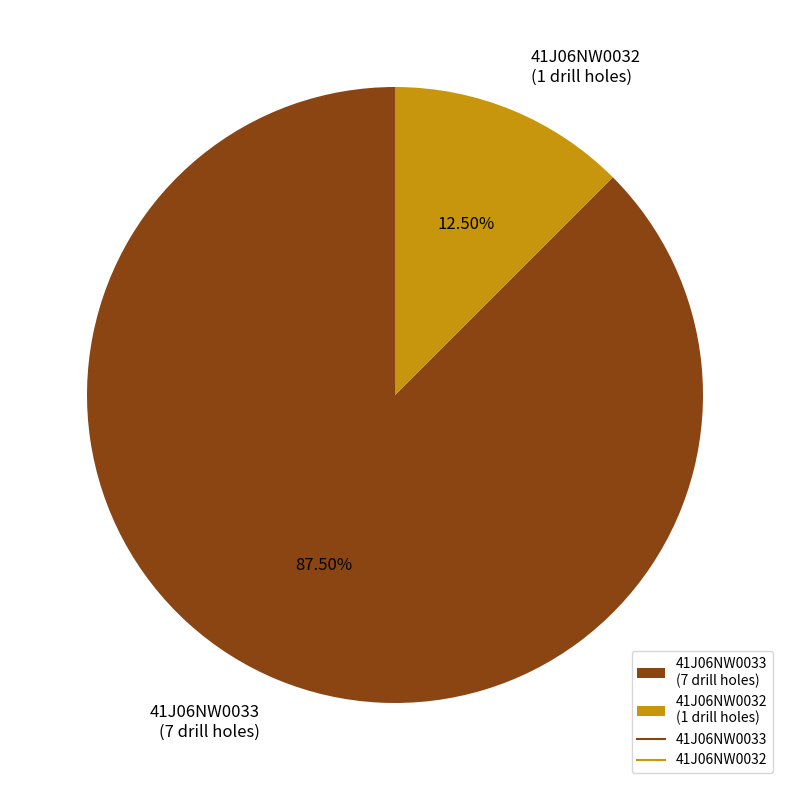

The 41J06NW0032 slice represents 23% of the pie. True or false?

False